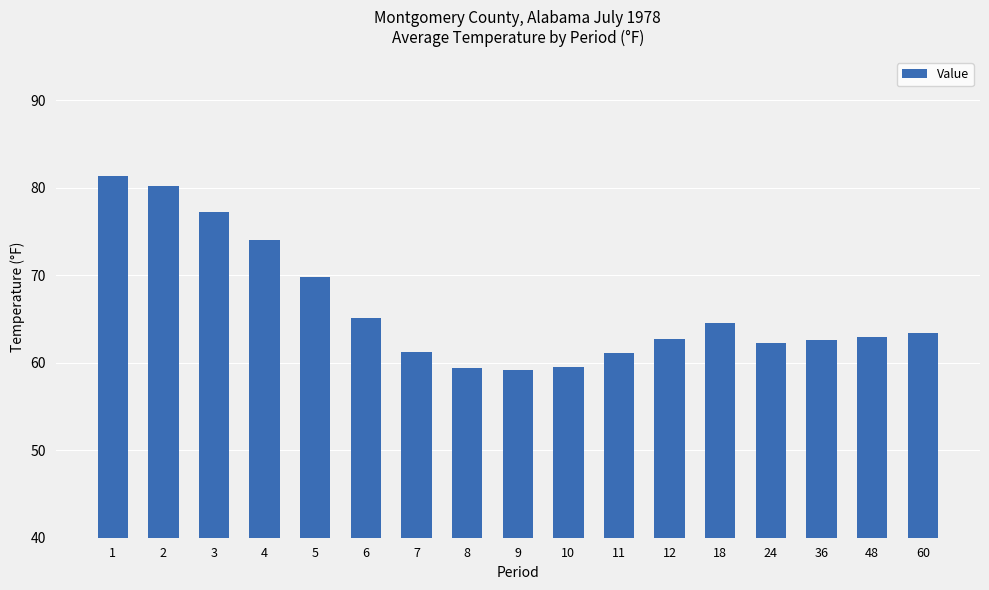

What is the difference between the values at 36 and 2?

17.6